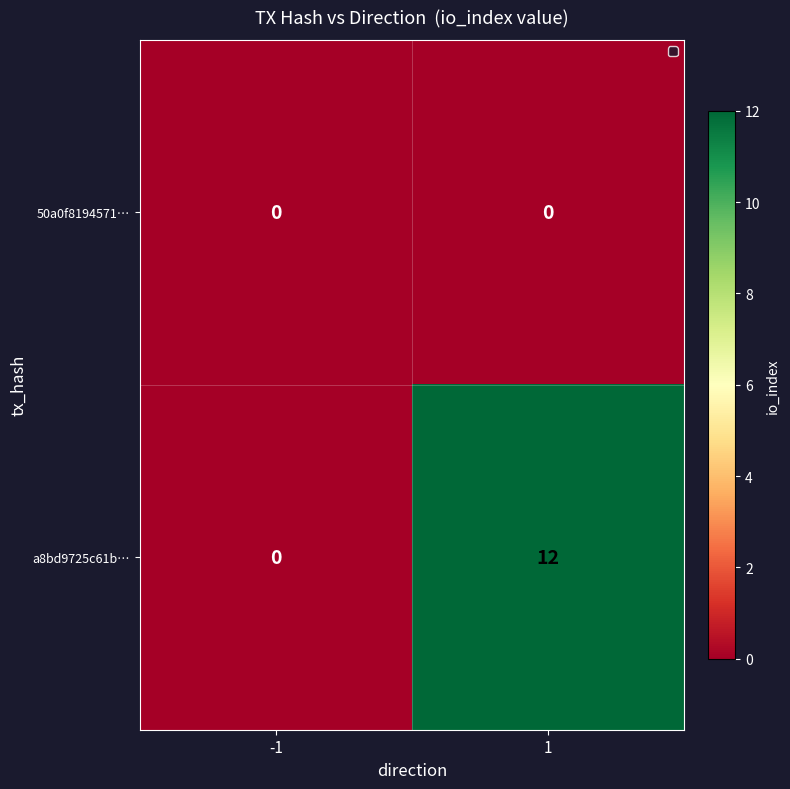

Rank the series by their maximum value, from lowest to highest.

50a0f8194571…, a8bd9725c61b…